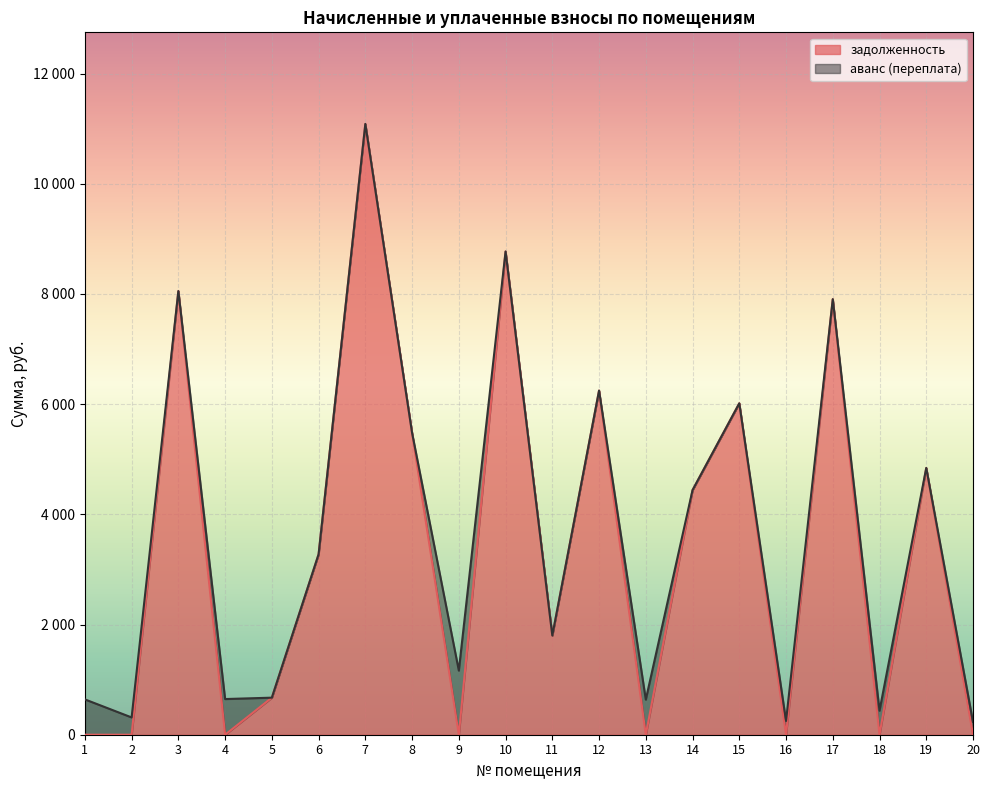

At which category does the data reach its first local valley?

4